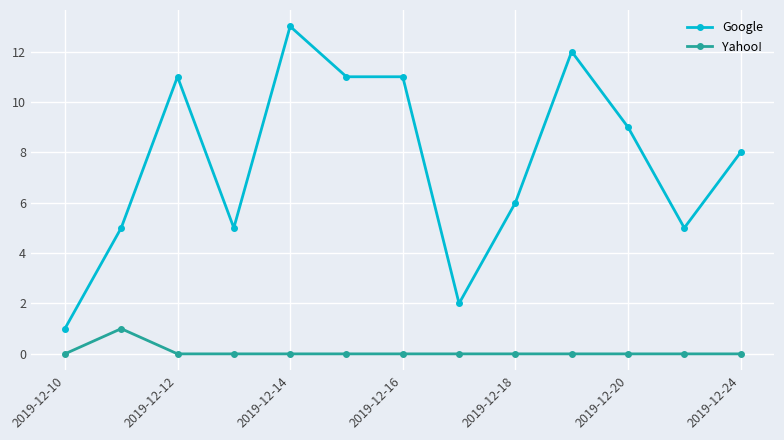

True or false: Yahoo! and Google intersect in this chart.

False